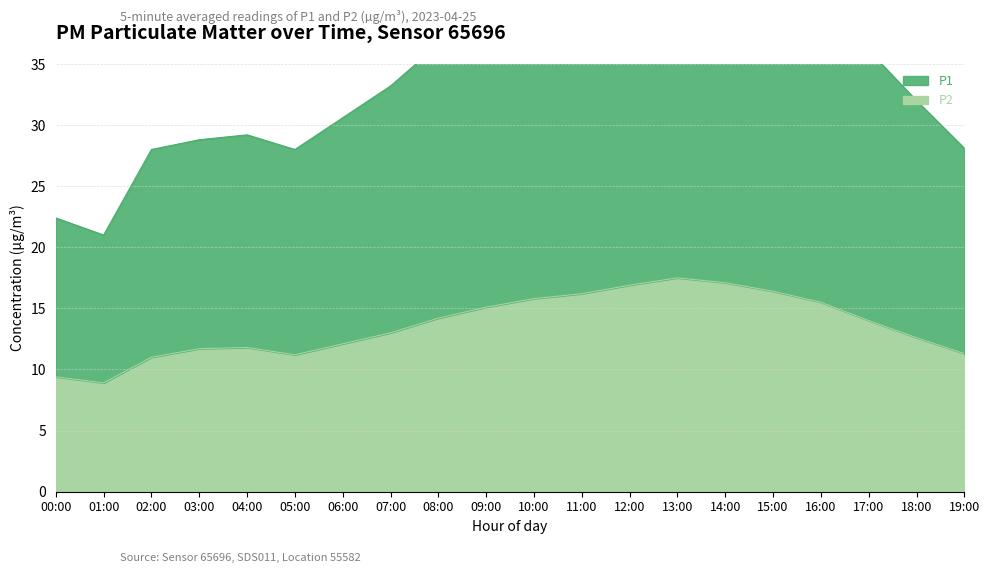

True or false: P2 and P1 cross at least once.

False